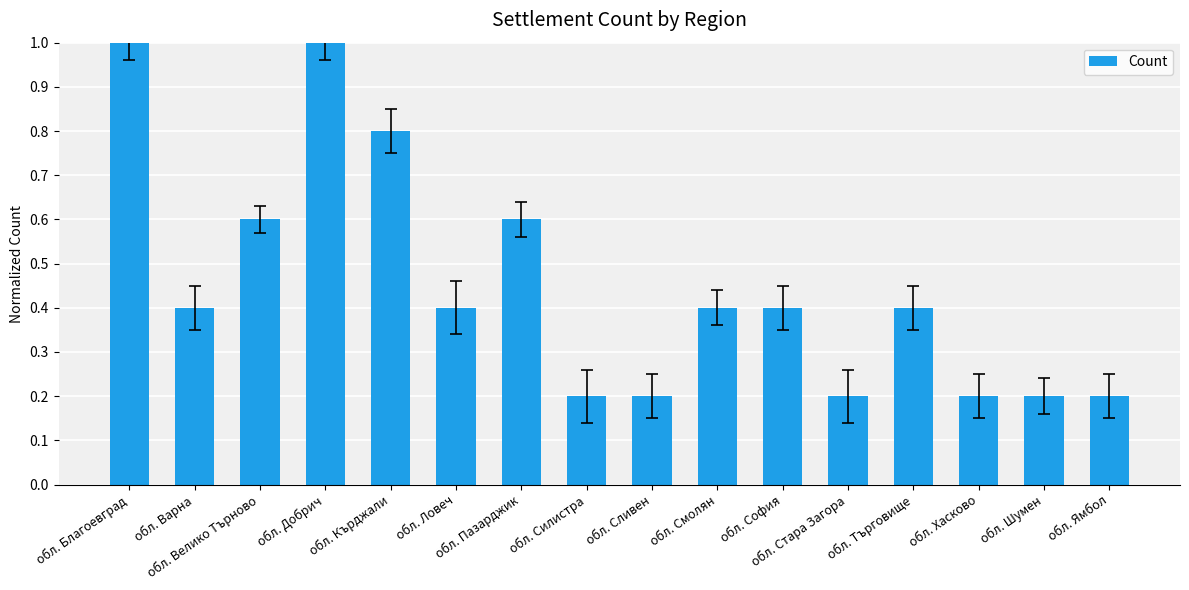

How many distinct data groups are displayed?

1